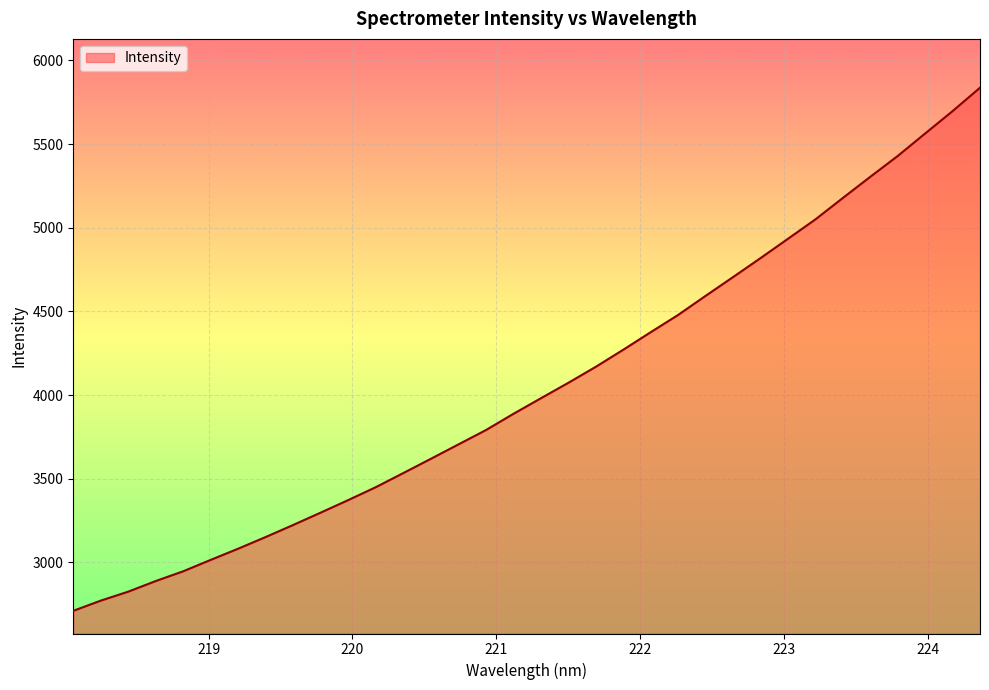

True or false: the data has more than 2 interior local peaks.

False